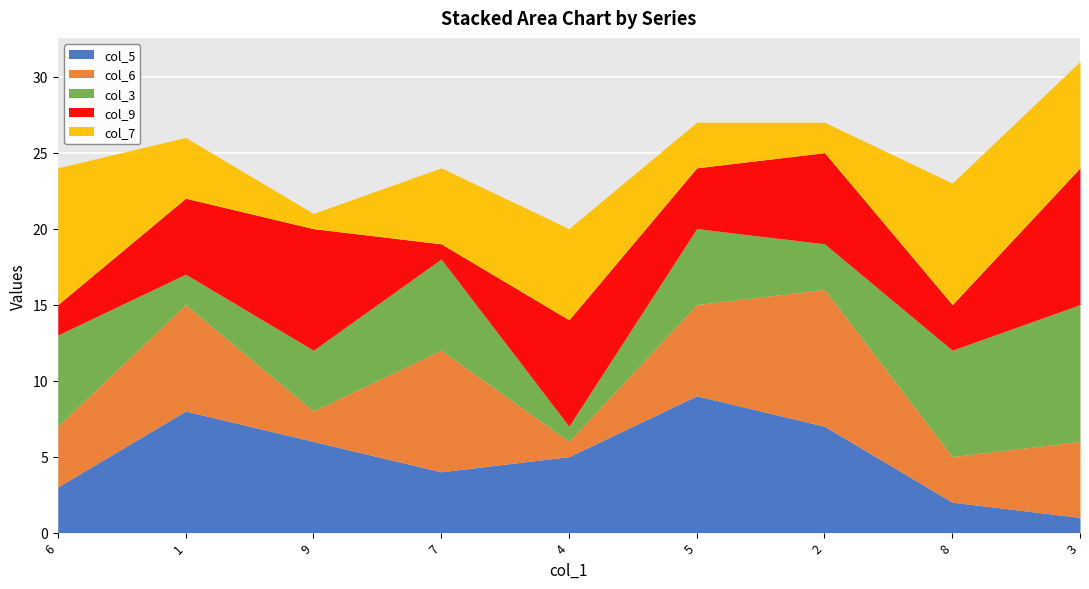

The value of col_6 at 4 is 1. True or false?

True